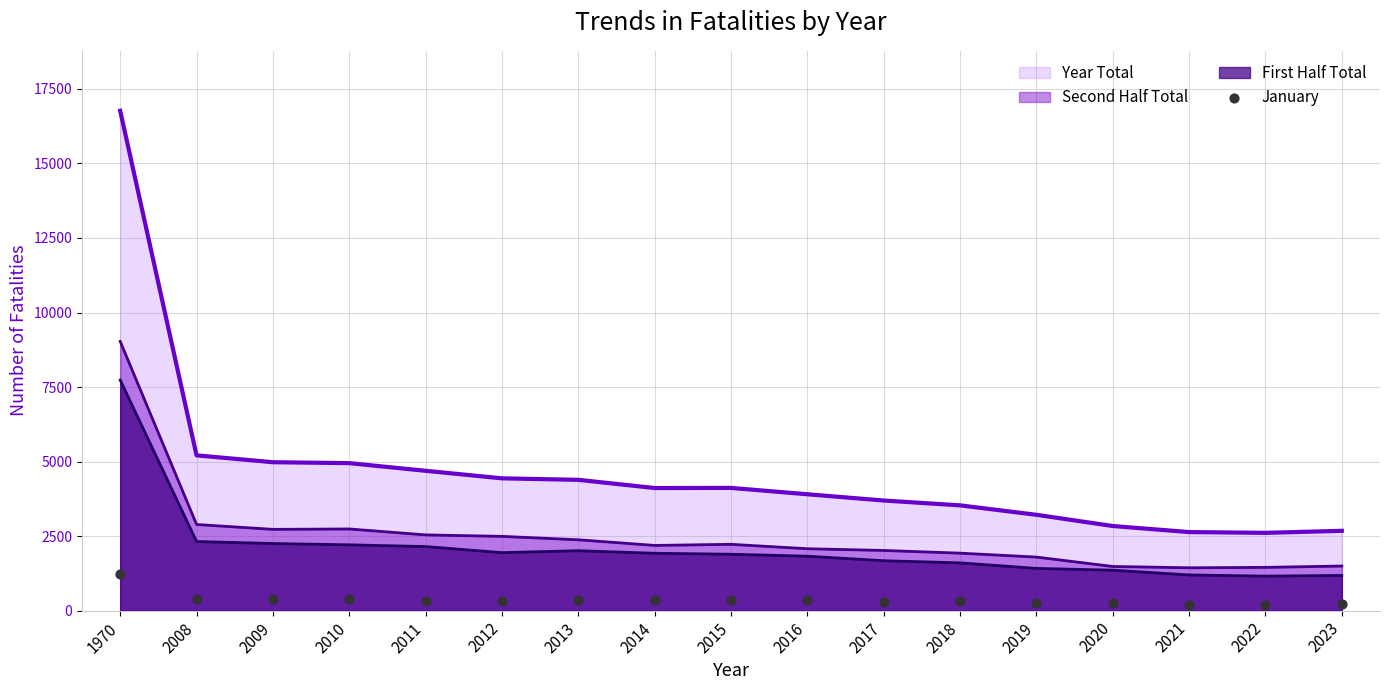

True or false: First Half Total has a value of 1946 at 2012.

True